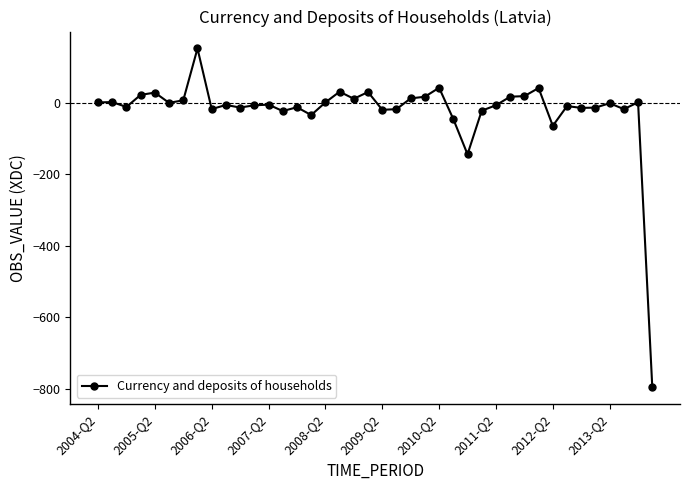

What is the value of the 25th point from the left?

42.2